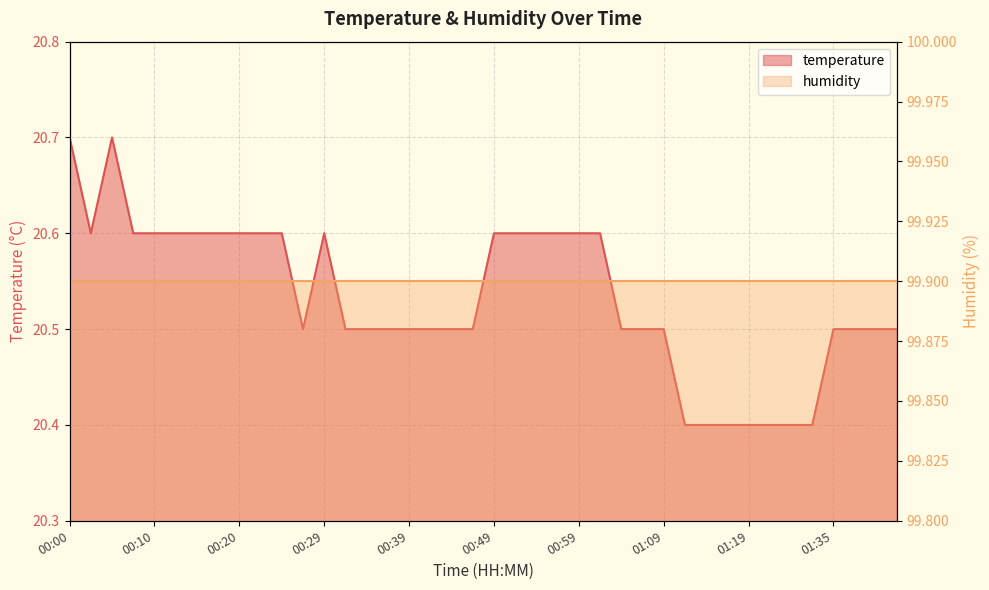

Where is the data nearest to the value 20?

01:11